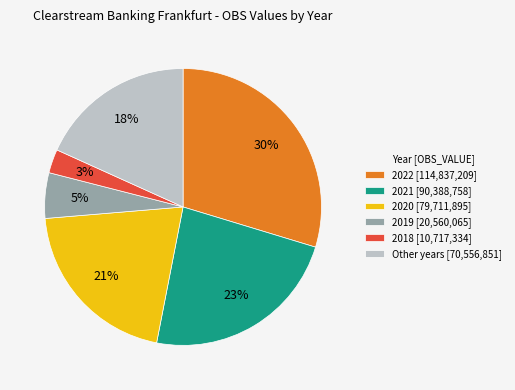

Count the number of slices in the pie.

6